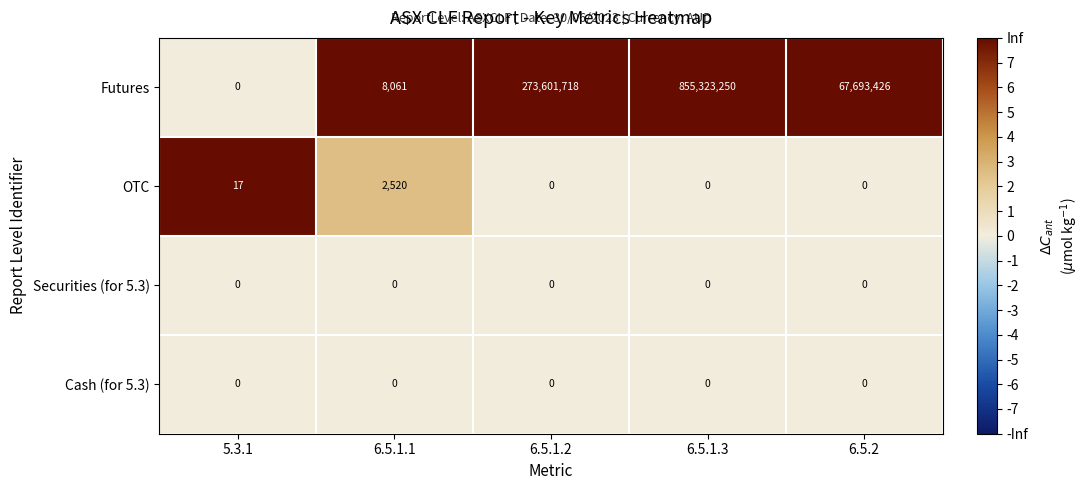

How many distinct data groups are displayed?

4